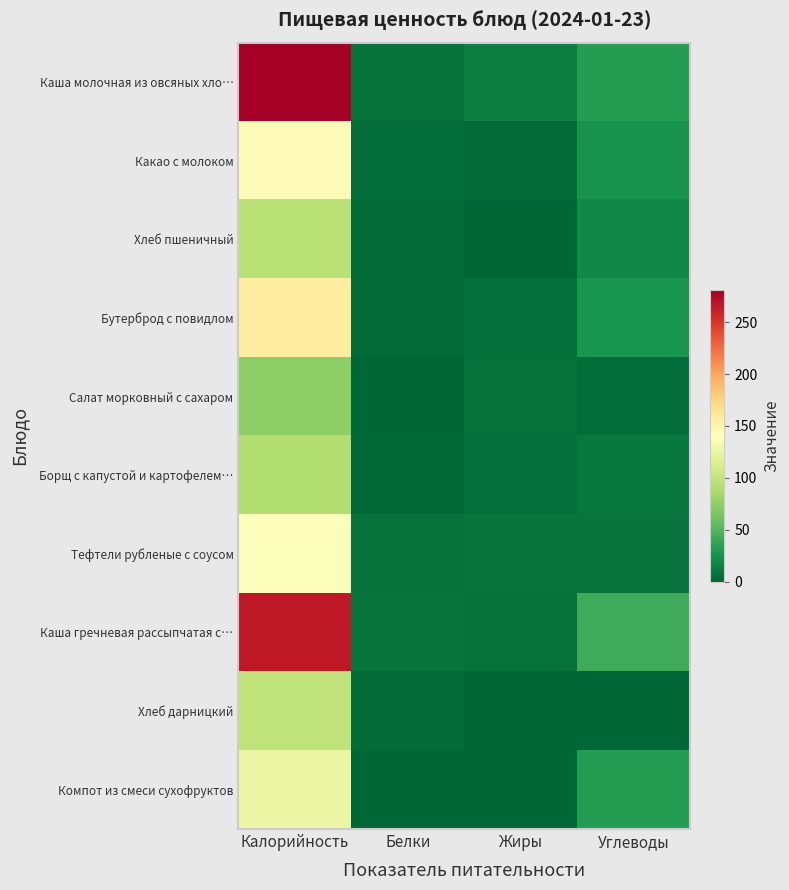

Reading left to right, extract all data points from this chart.

Каша молочная из овсяных хло…: Калорийность=280.9	Белки=7.6	Жиры=13.3	Углеводы=32.5
Какао с молоком: Калорийность=143.0	Белки=3.8	Жиры=3.2	Углеводы=25.8
Хлеб пшеничный: Калорийность=95.2	Белки=3.0	Жиры=0.3	Углеводы=19.4
Бутерброд с повидлом: Калорийность=156.7	Белки=2.4	Жиры=4.4	Углеводы=27.1
Салат морковный с сахаром: Калорийность=74.6	Белки=0.8	Жиры=6.1	Углеводы=4.1
Борщ с капустой и картофелем…: Калорийность=90.0	Белки=1.6	Жиры=4.9	Углеводы=10.7
Тефтели рубленые с соусом: Калорийность=139.1	Белки=7.5	Жиры=8.4	Углеводы=8.1
Каша гречневая рассыпчатая с…: Калорийность=266.5	Белки=8.7	Жиры=6.3	Углеводы=42.6
Хлеб дарницкий: Калорийность=98.0	Белки=3.1	Жиры=0.4	Углеводы=0.0
Компот из смеси сухофруктов: Калорийность=126.0	Белки=0.6	Жиры=0.0	Углеводы=32.2